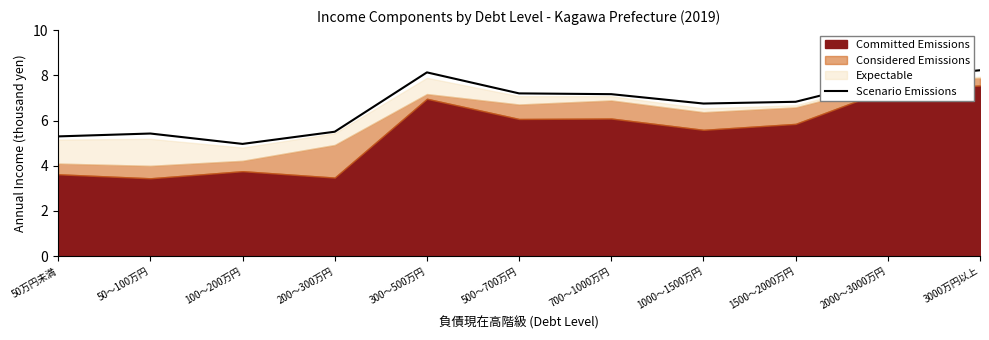

Reading left to right, transcribe all the data shown in this chart.

50万円未満=5.3	50～100万円=5.4	100～200万円=5.0	200～300万円=5.5	300～500万円=8.1	500～700万円=7.2	700～1000万円=7.2	1000～1500万円=6.8	1500～2000万円=6.8	2000～3000万円=7.8	3000万円以上=8.2